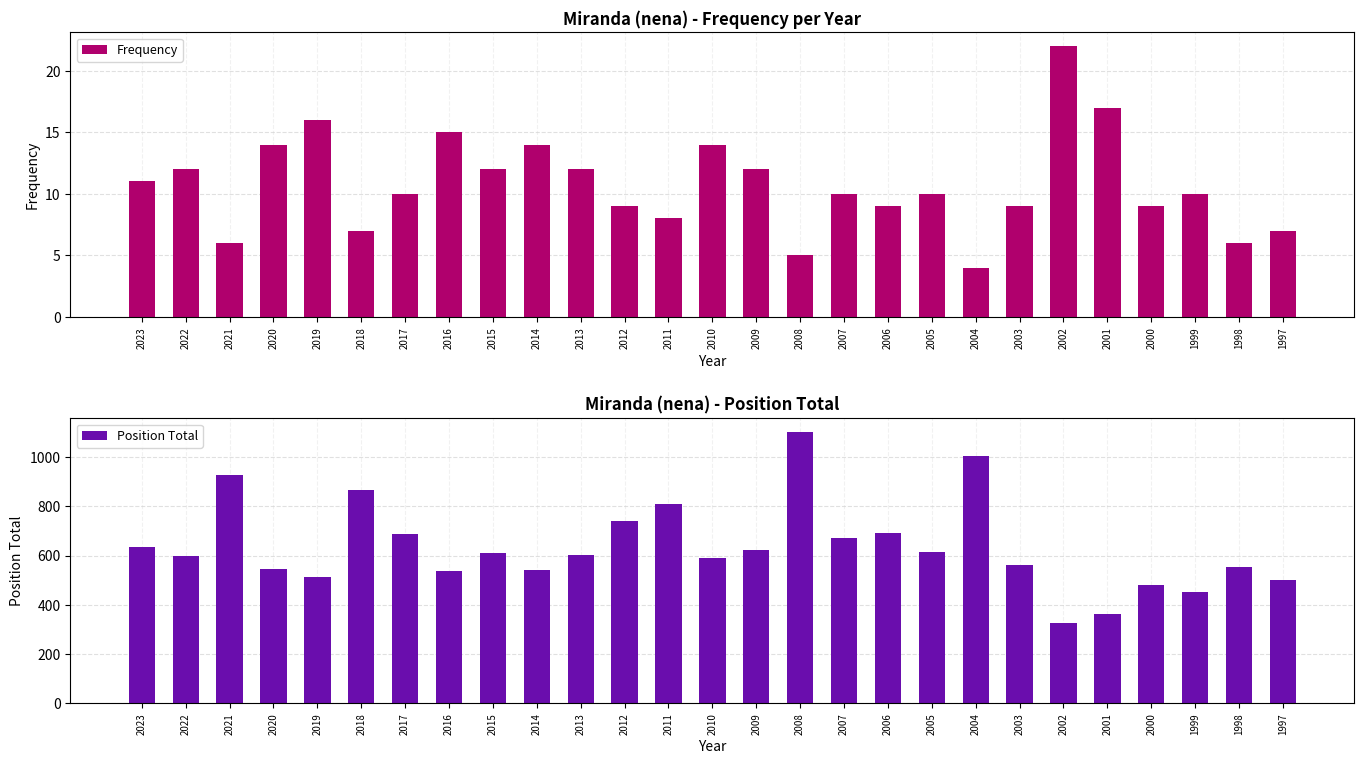

Where is Position Total nearest to the value 714?

2006